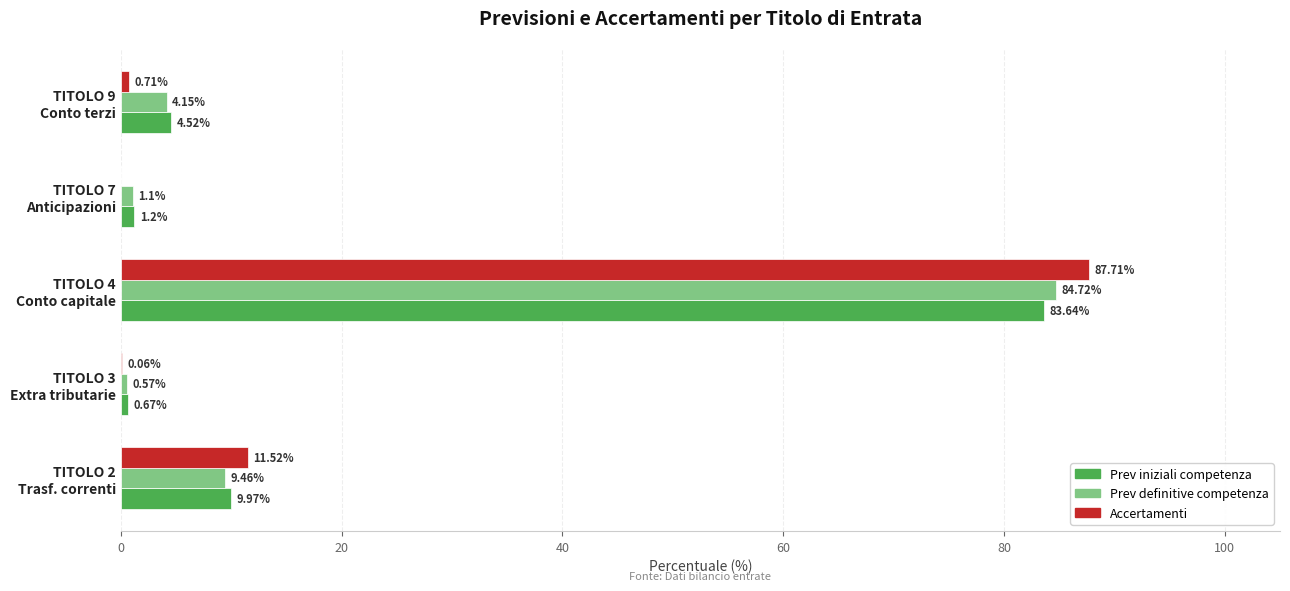

What is the sum of all Prev iniziali competenza values?

100.0